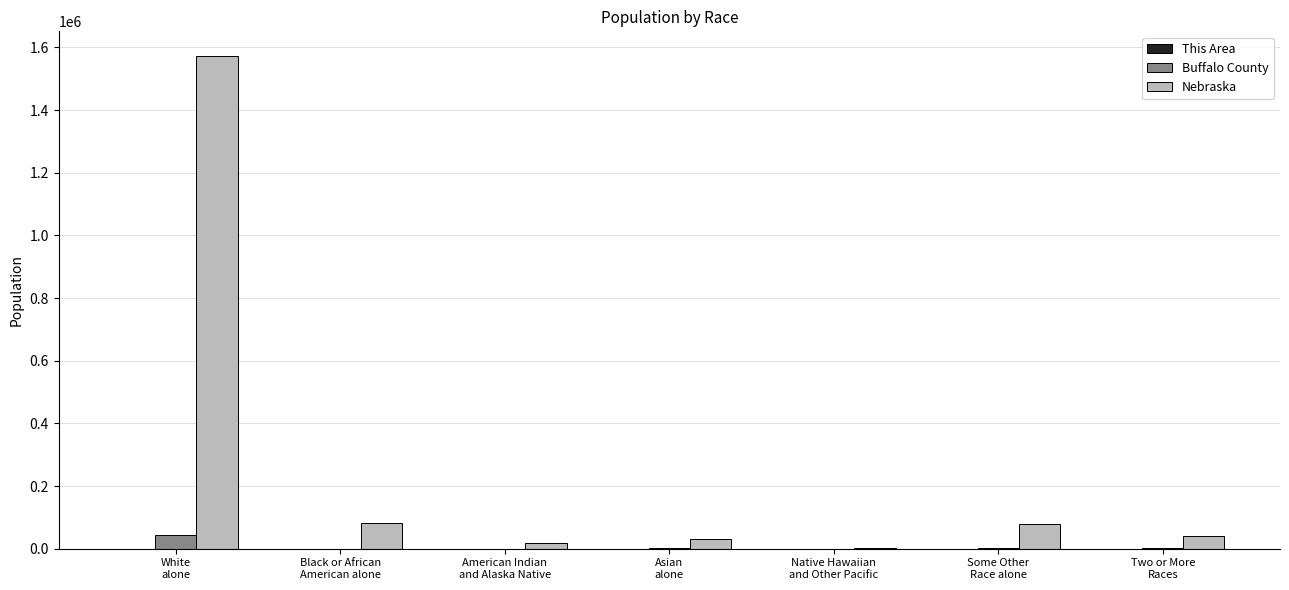

What is the total value across all series at Asian
alone?

32889